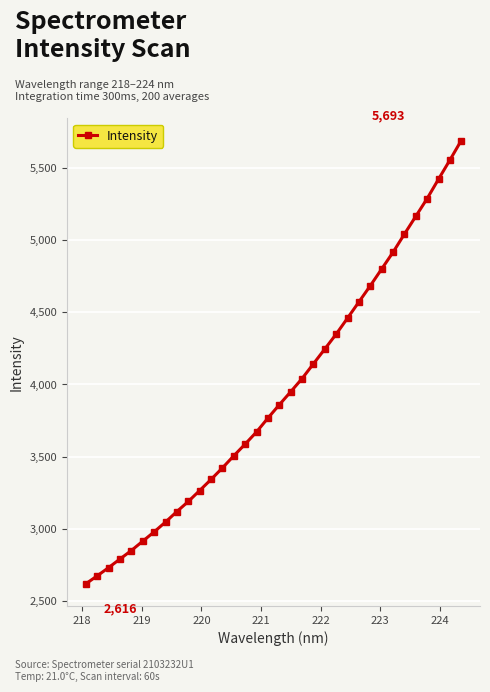

What is the value of the 5th point from the left?

2847.5